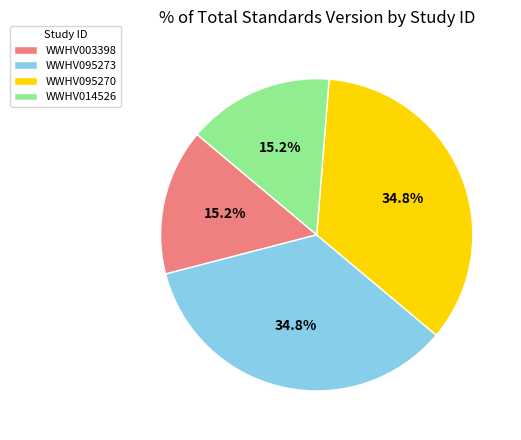

Which has a higher value, WWHV095273 or WWHV003398?

WWHV095273